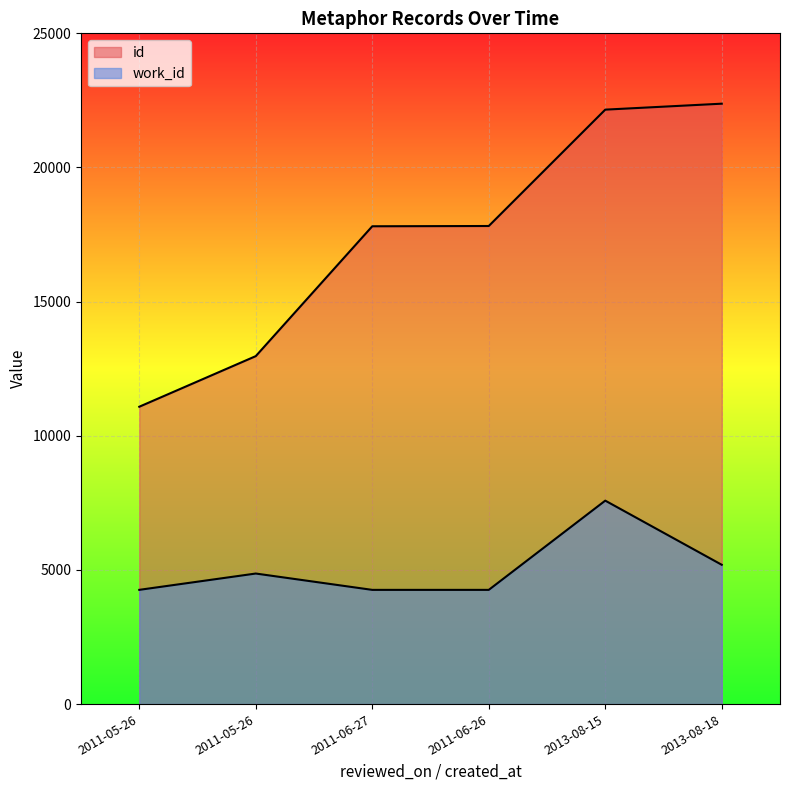

True or false: work_id and id intersect in this chart.

False